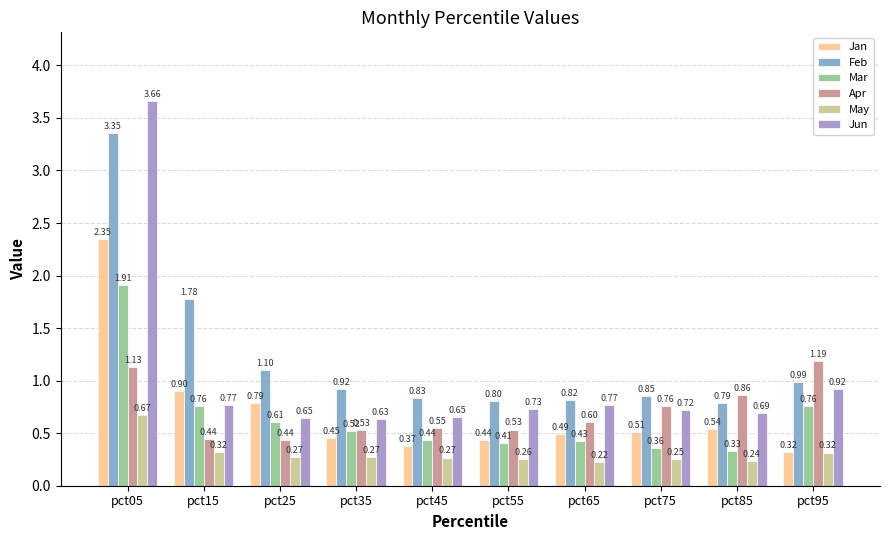

Is it true that Feb equals 0.8 at pct55?

True